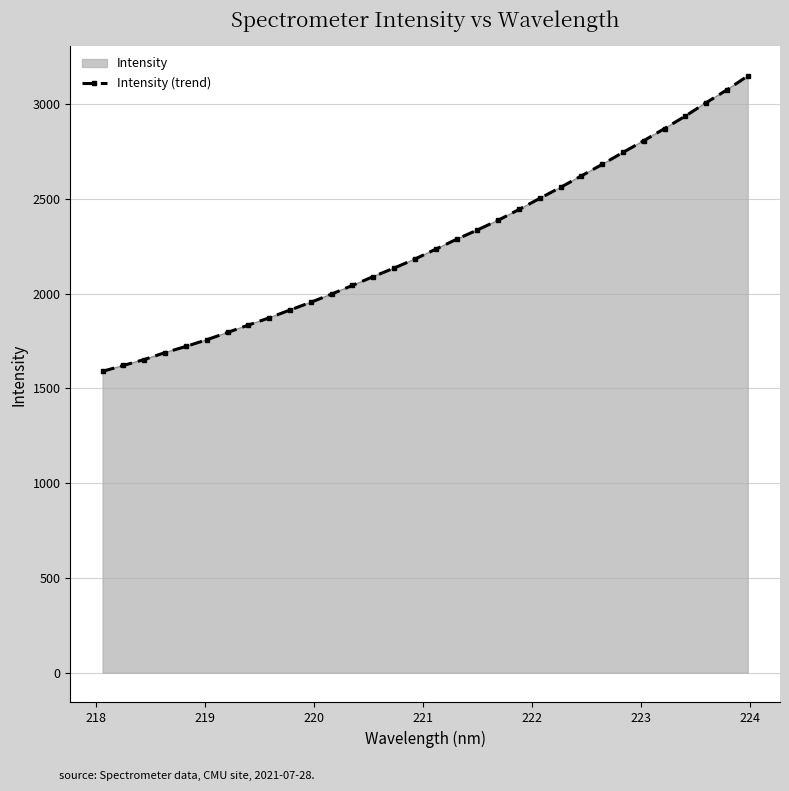

What is the maximum value shown in the chart?

3148.3